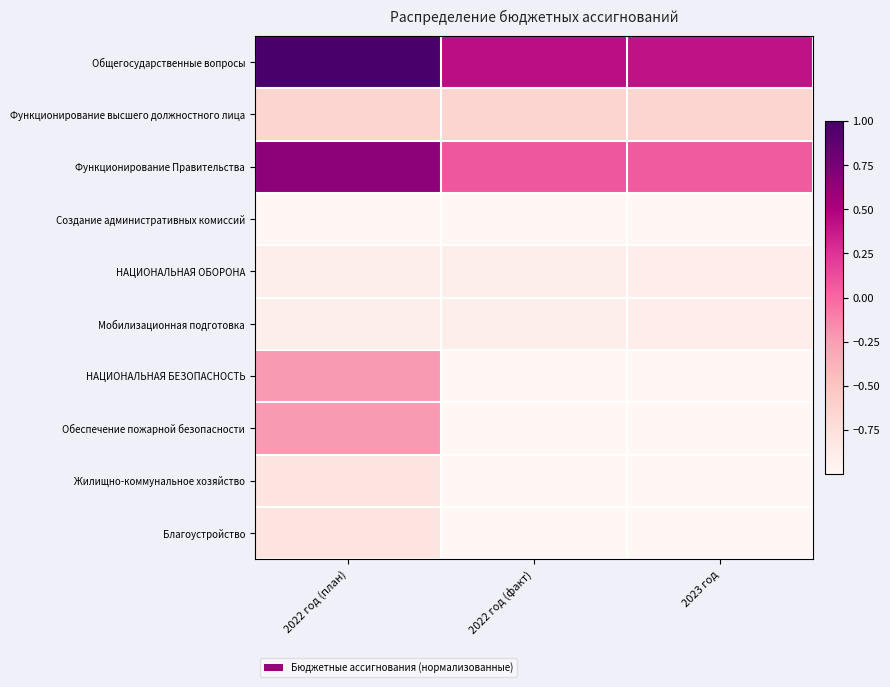

How many distinct data groups are displayed?

10